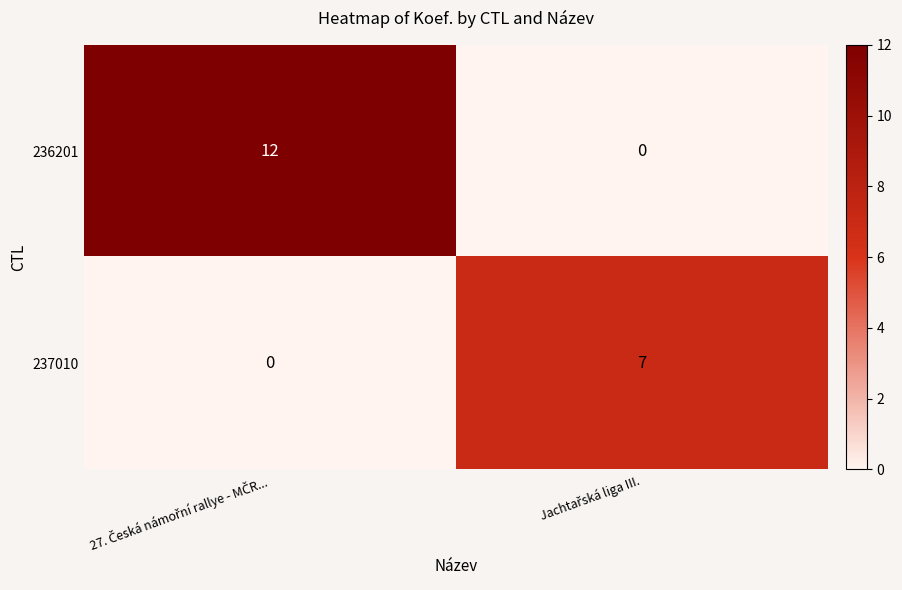

What is the maximum value shown in the chart?

12